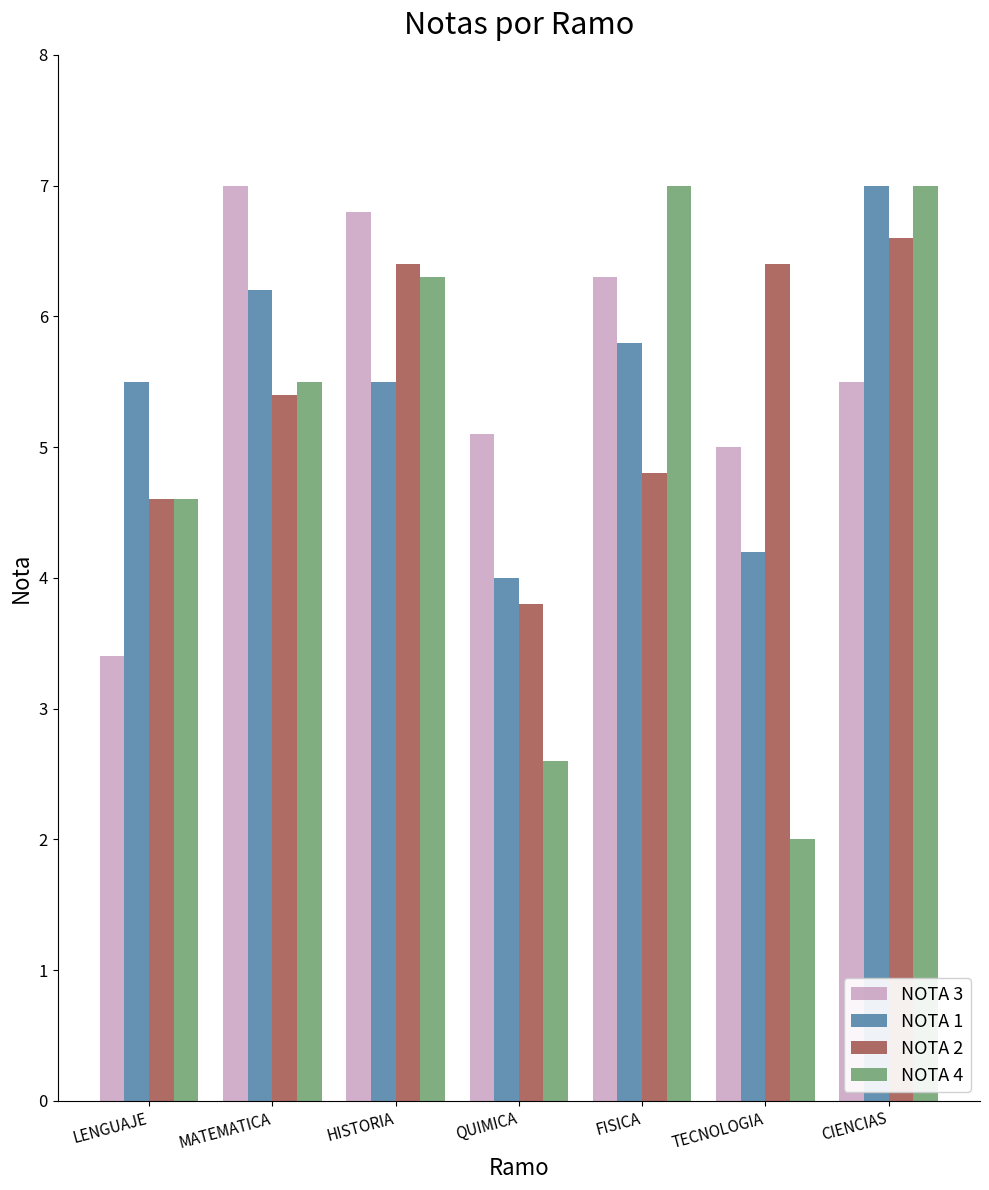

What is the total value across all series at MATEMATICA?

24.1